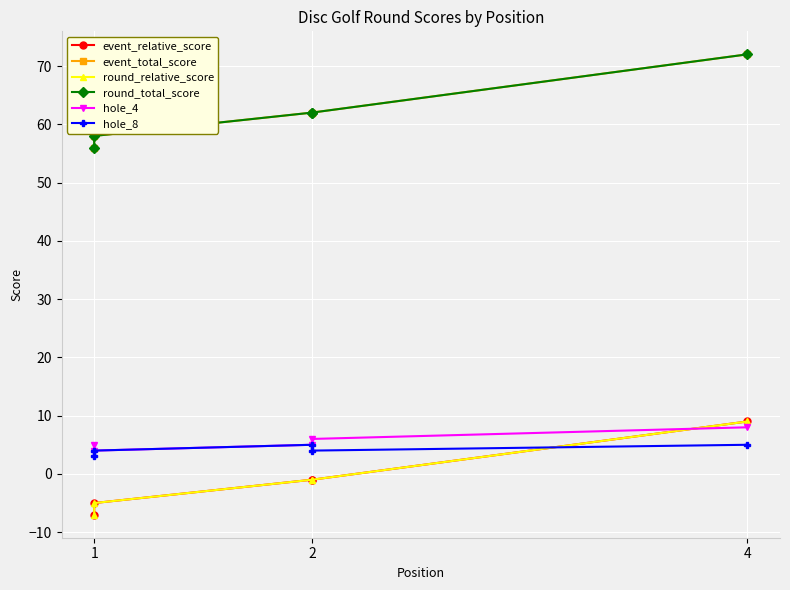

True or false: round_total_score has more than 0 points higher than both neighbors.

False